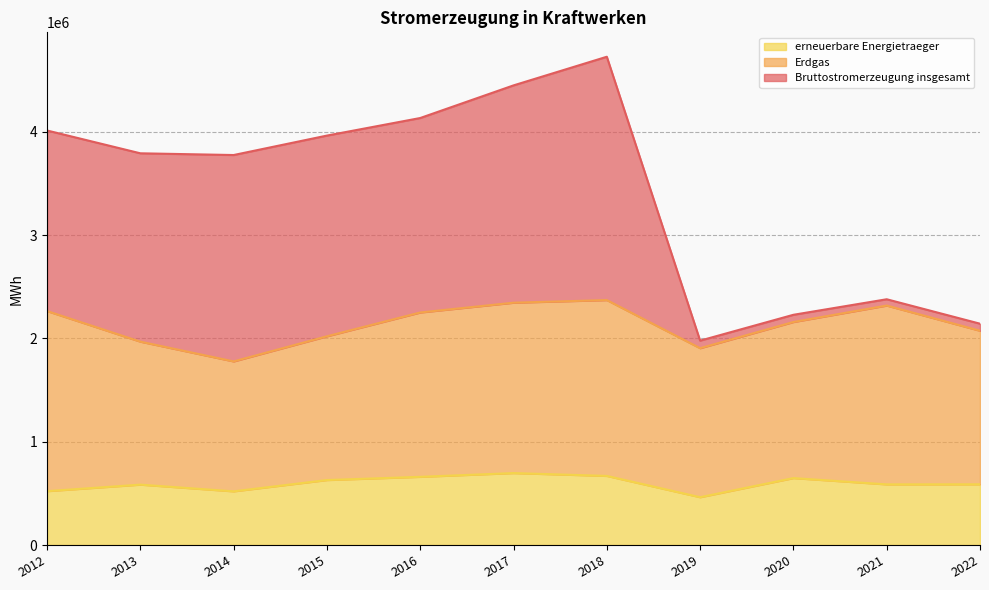

What is the lowest value of the erneuerbare Energietraeger series?

462921.5